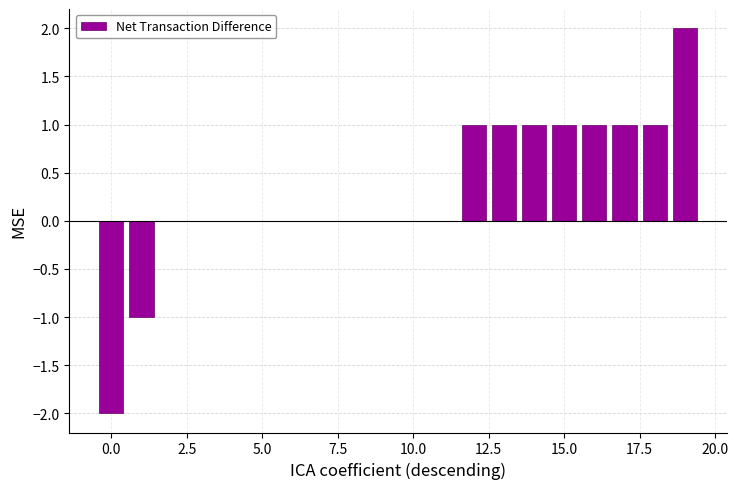

Count the number of categories in the chart.

20